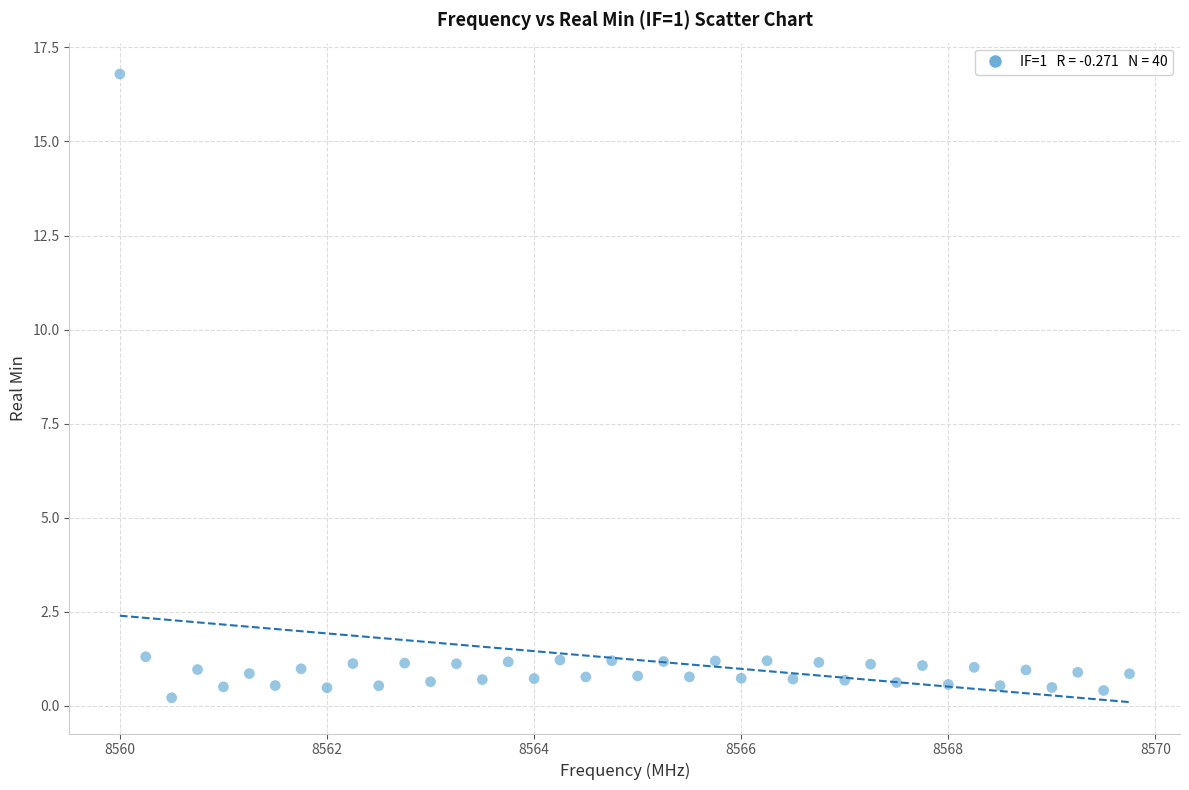

What is the range of X values (max minus min)?

9.8